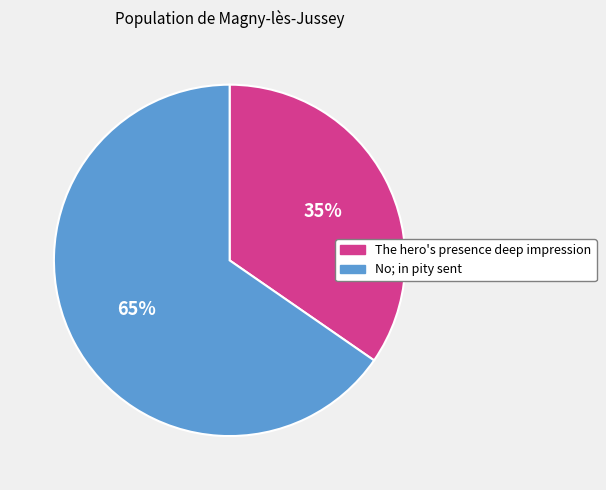

What is the ratio of the value at No; in pity sent to the value at The hero's presence deep impression?

1.9